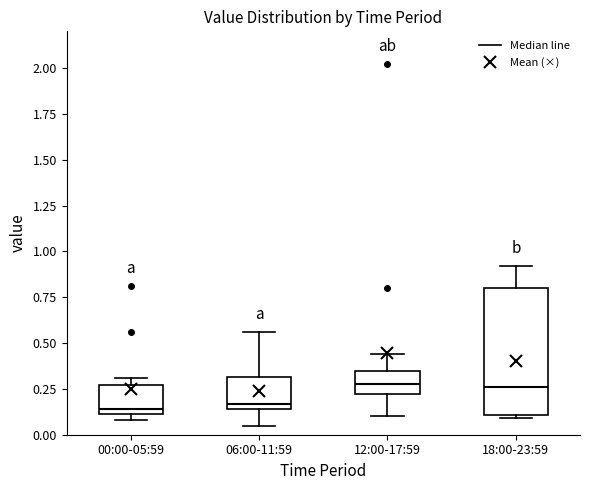

Reading left to right, transcribe this box plot: for each box, give where its median line is, the range the box spans, and where its two whiskers end, as read against the y-axis. The values are not printed on the chart, so give them approximately, as read against the axis.

00:00-05:59: median 0.15, box 0.10 to 0.25, whiskers 0.10 (just below the box's lower edge) to 0.30
06:00-11:59: median 0.15 (just above the box's lower edge), box 0.15 to 0.30, whiskers 0.05 to 0.55
12:00-17:59: median 0.30, box 0.20 to 0.35, whiskers 0.10 to 0.45
18:00-23:59: median 0.25, box 0.10 to 0.80, whiskers 0.10 (just below the box's lower edge) to 0.90